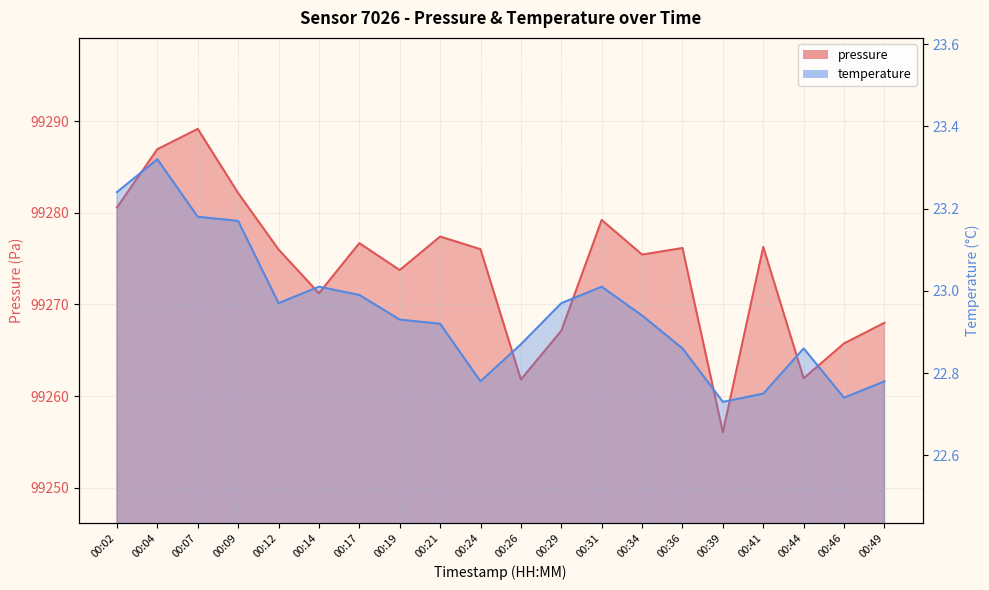

How many distinct data groups are displayed?

2